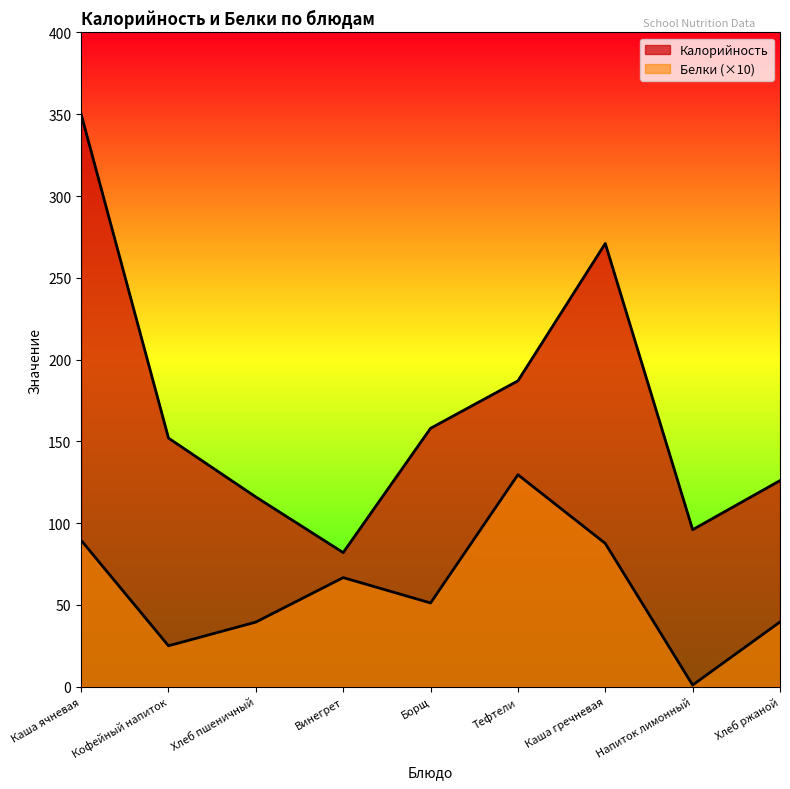

At how many categories does at least one series exceed 291?

1